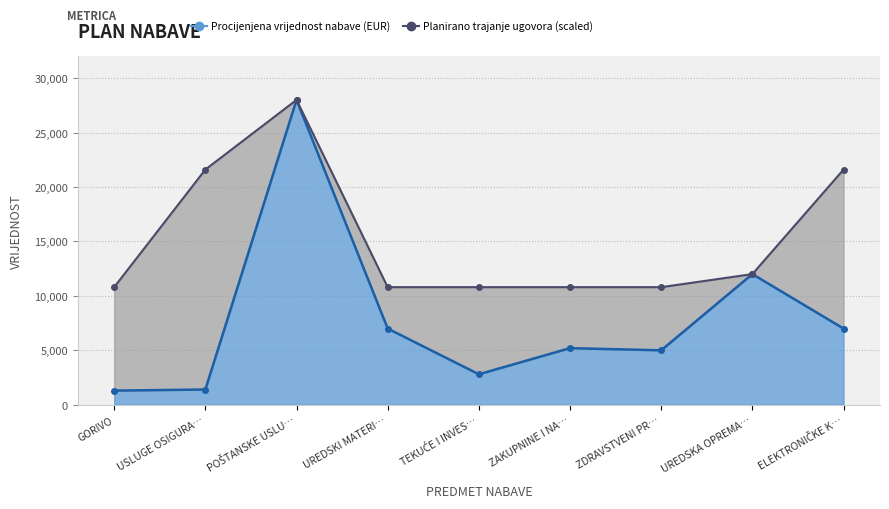

The chart shows a value of 5000 at ZDRAVSTVENI PR…. True or false?

True